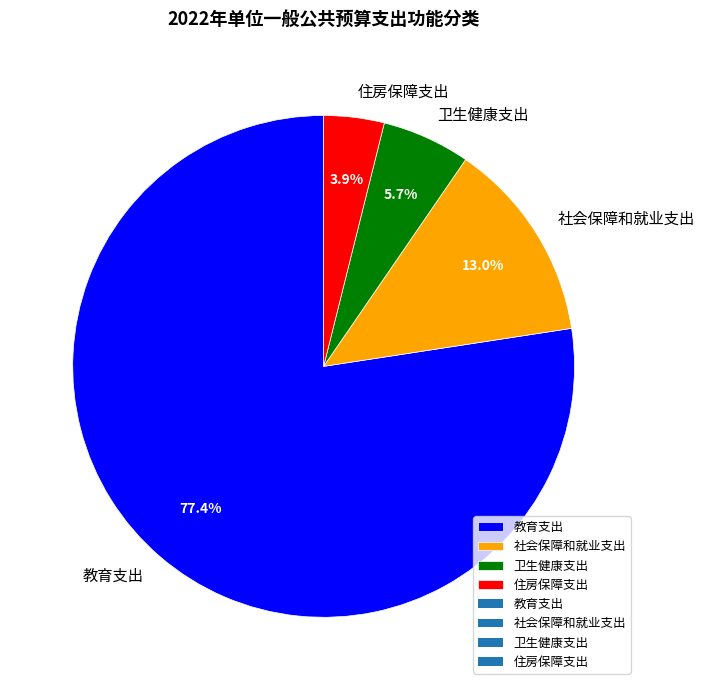

What is the total percentage of 教育支出 and 住房保障支出?

81.3%